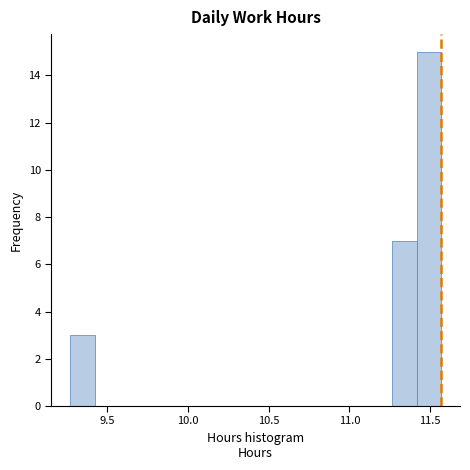

Read against the x-axis, roughly where is the centre of the tallest bar?

11.50